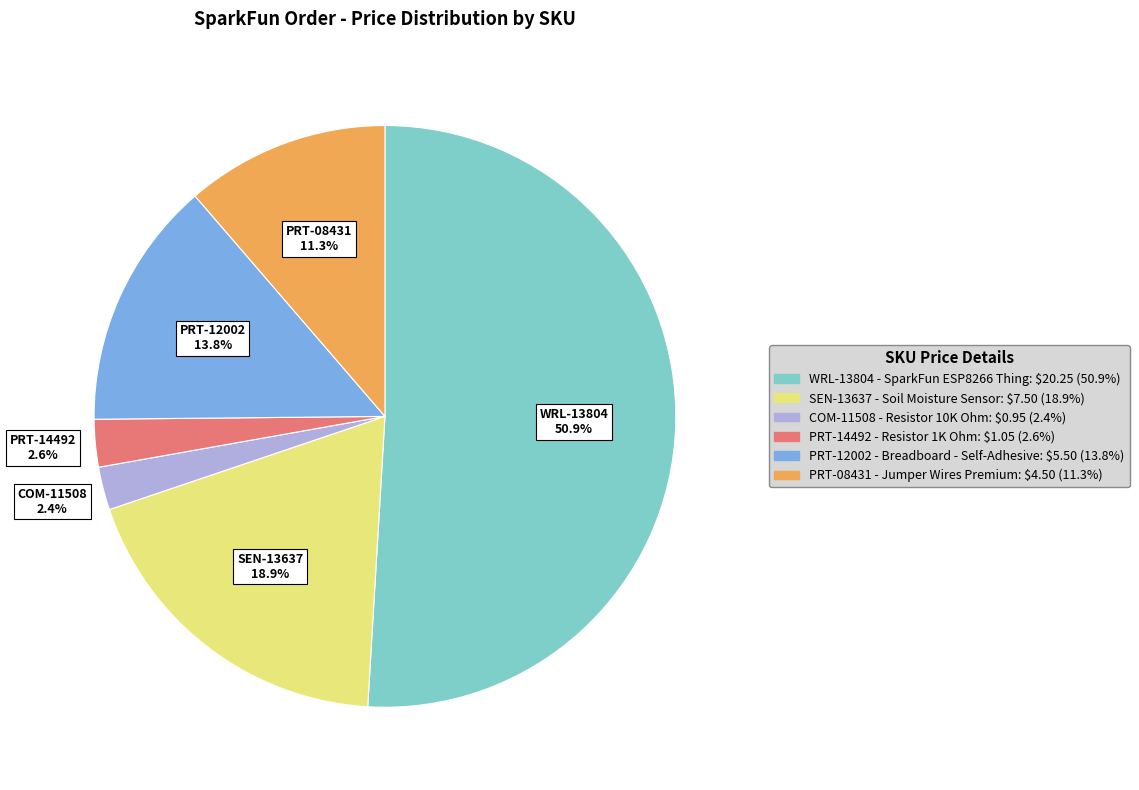

Which slice is the largest?

WRL-13804